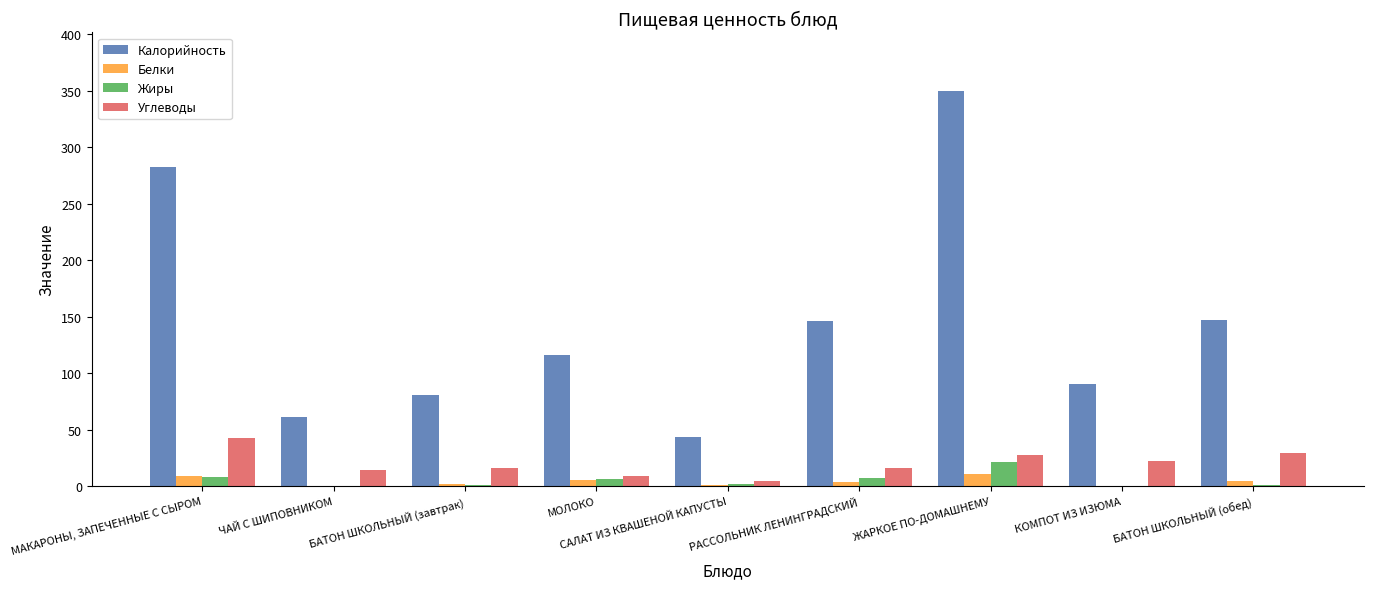

What is the sum of all Жиры values?

48.0